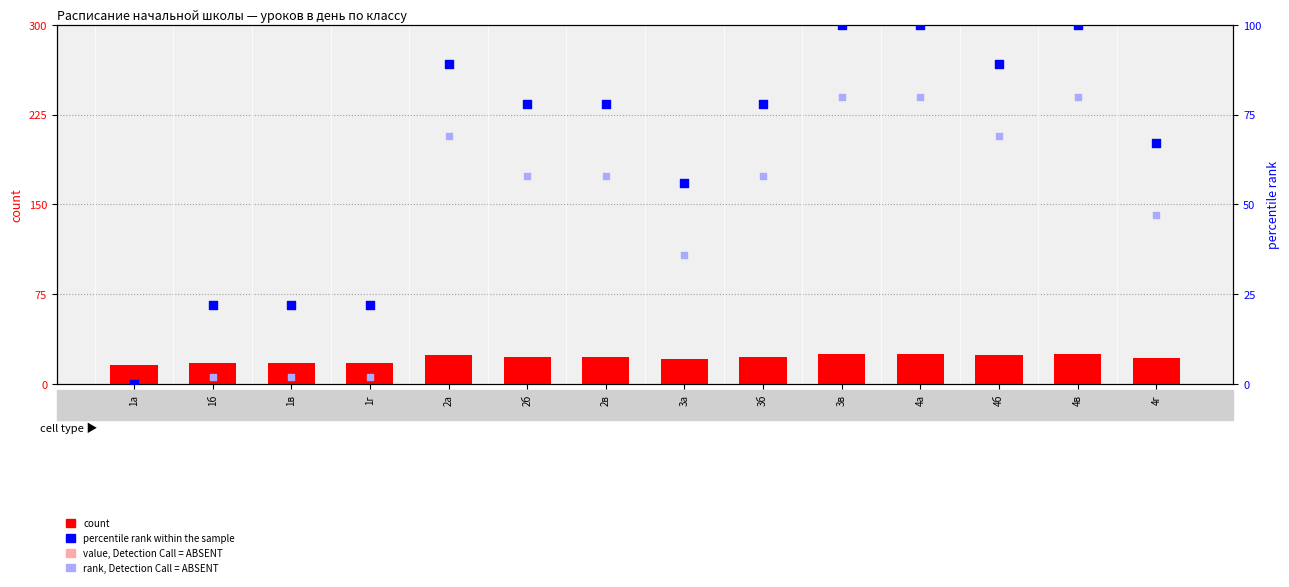

Is the value of count at 3б greater than the value of rank, Detection Call = ABSENT at 3а?

No